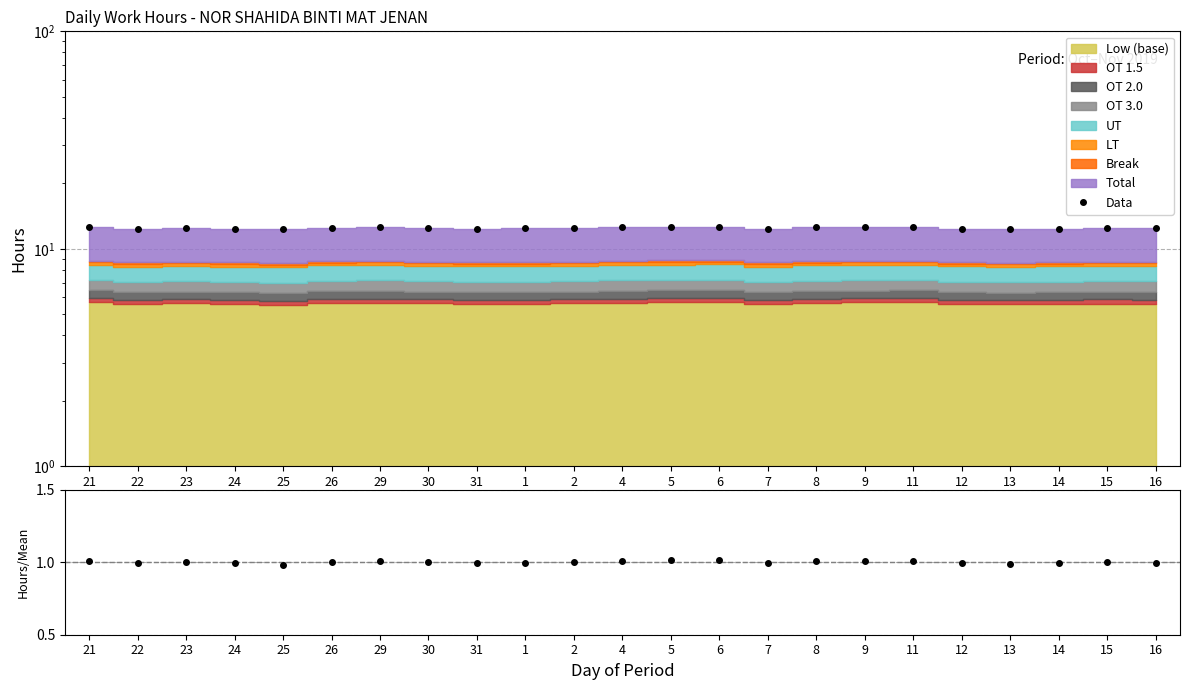

Rank the series at 23 from lowest to highest value.

Hours/Mean, Data